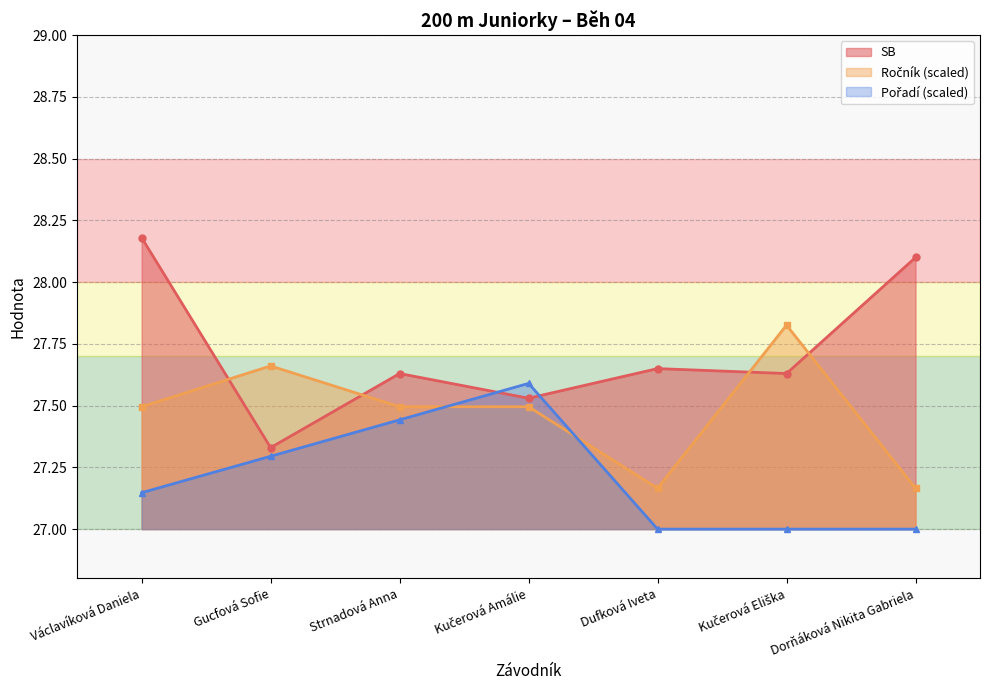

True or false: Pořadí and SB intersect in this chart.

True